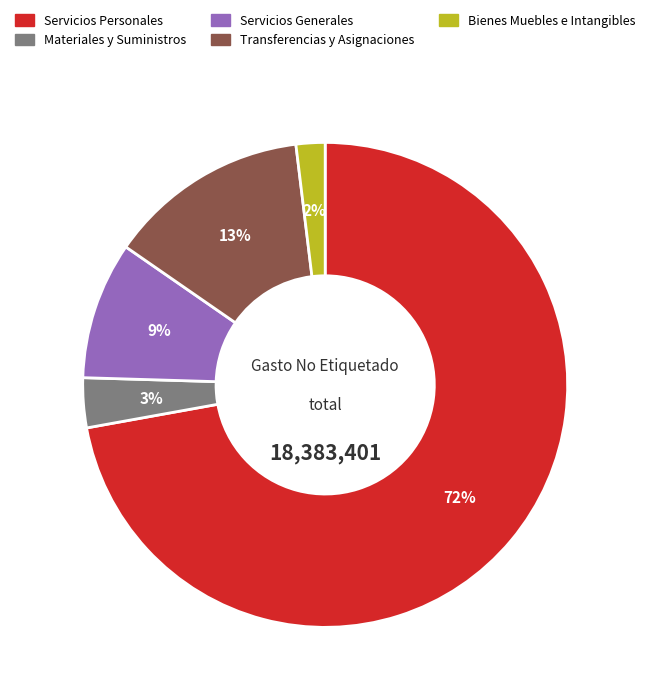

Which category has the smallest portion of the pie?

Bienes Muebles e Intangibles